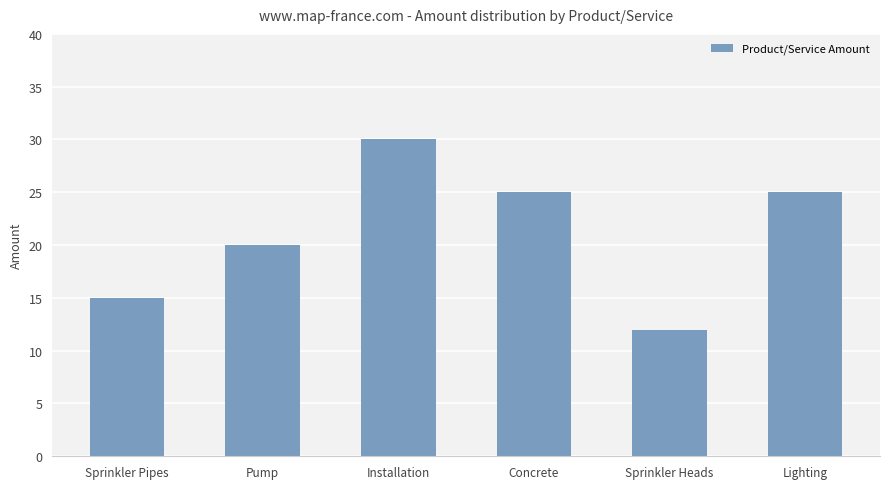

The chart shows a value of 26 at Sprinkler Pipes. True or false?

False